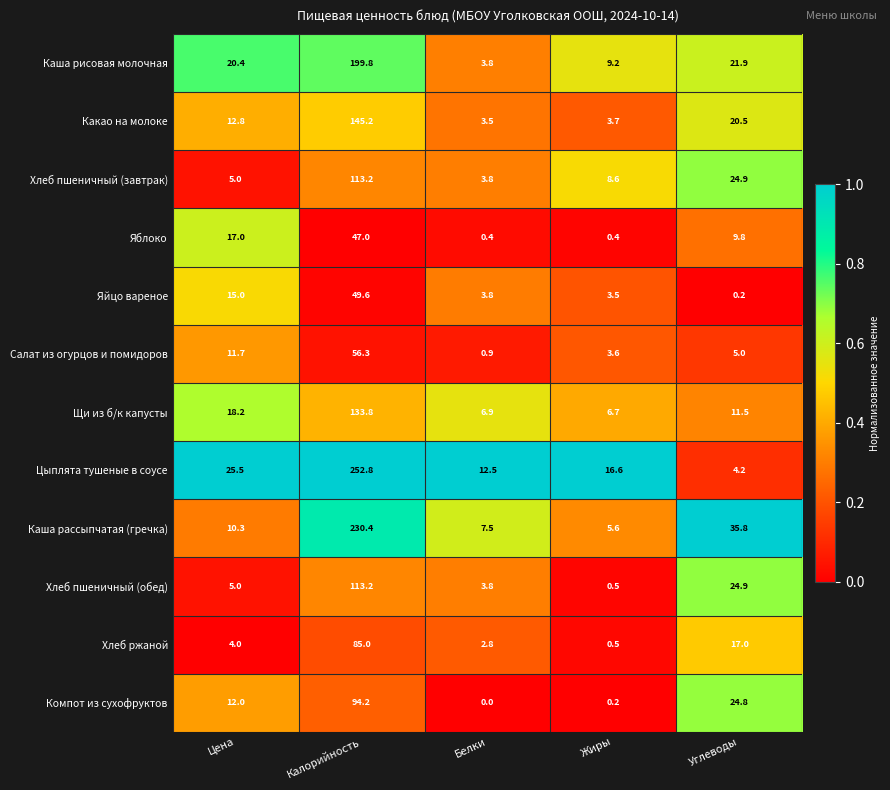

At which label does Каша рассыпчатая (гречка) reach its minimum?

Жиры